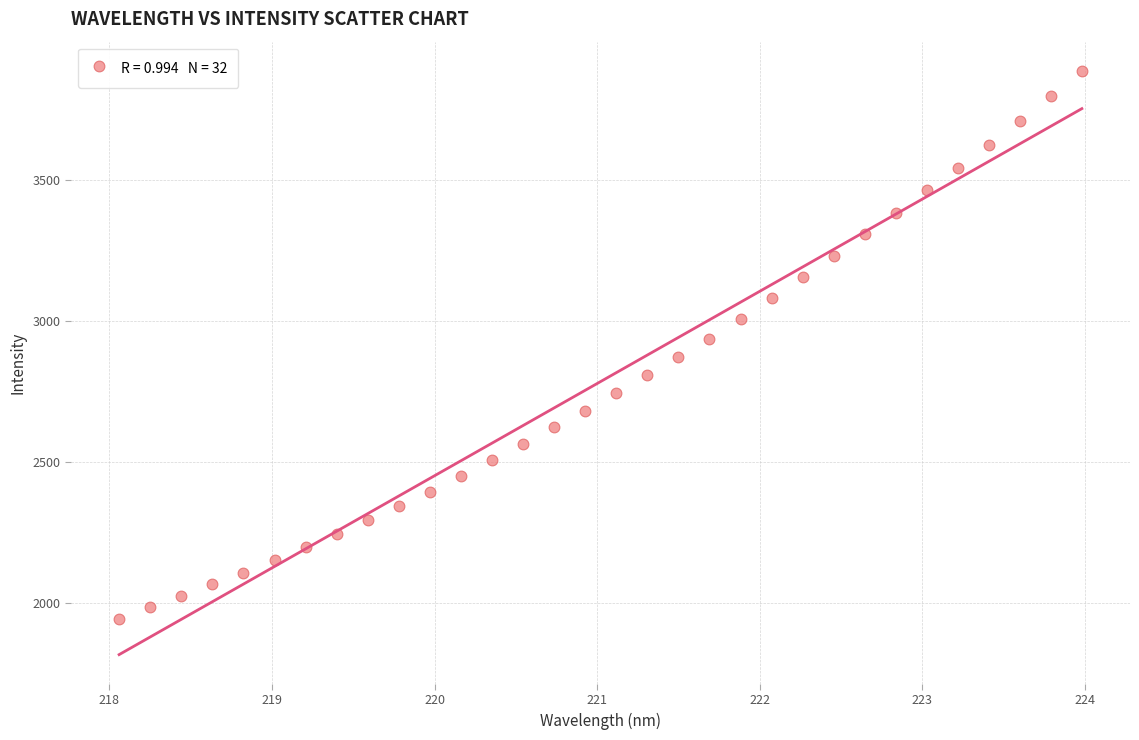

What is the range of Y values (max minus min)?

1944.8